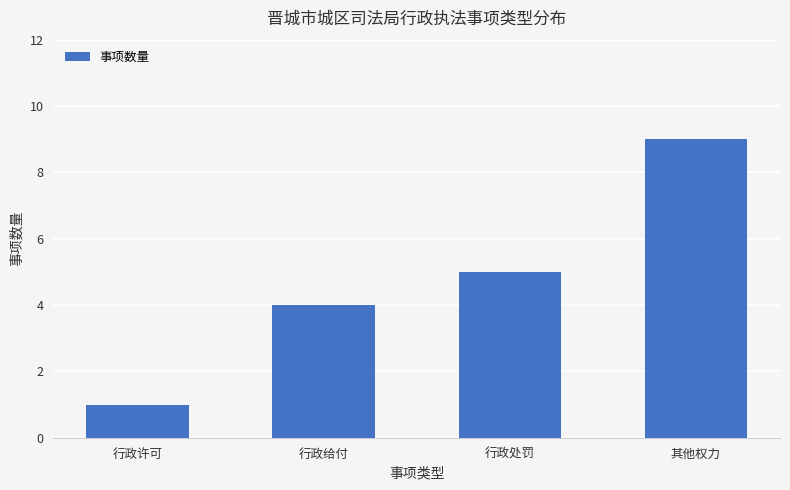

What is the average value?

5